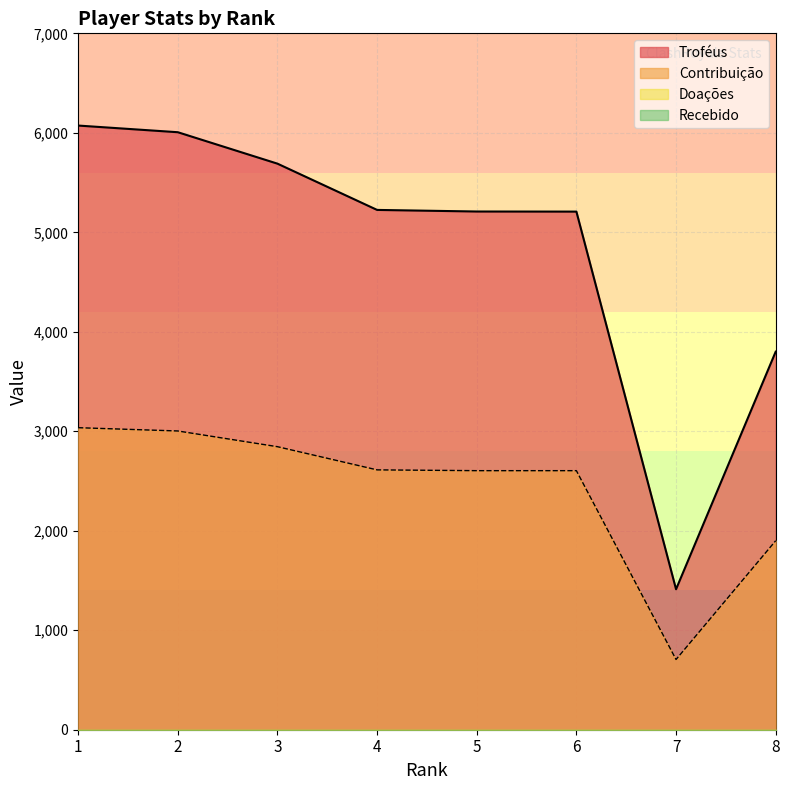

True or false: Contribuição and Troféus intersect in this chart.

False